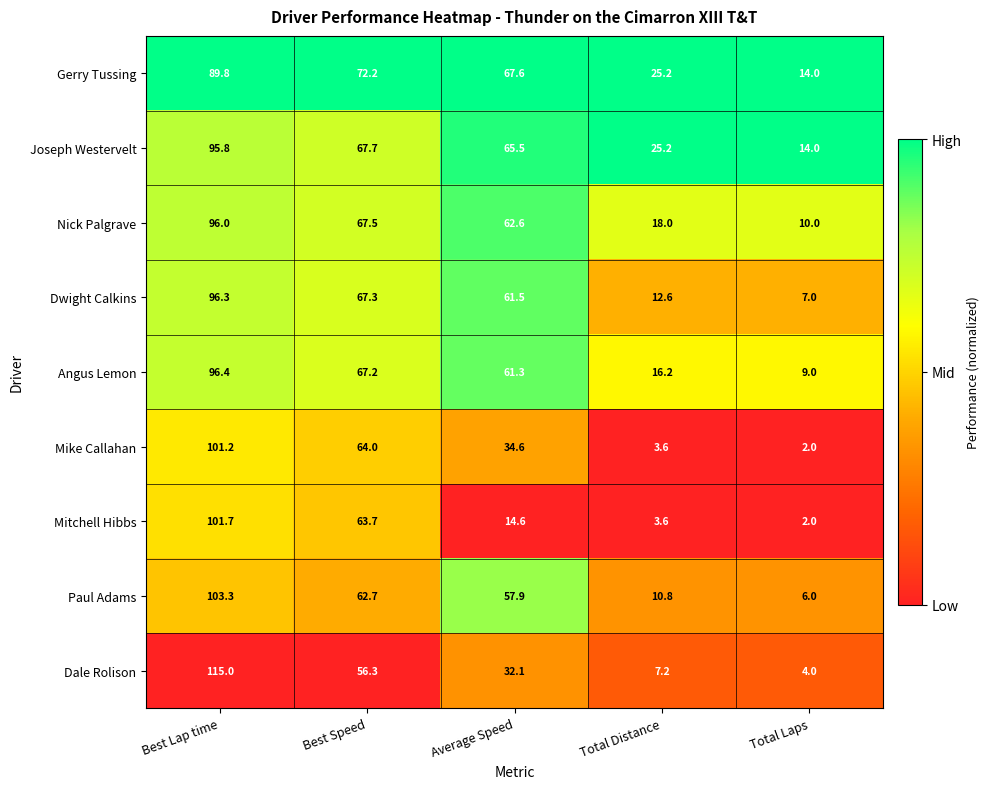

Where does the Dale Rolison series first go above 32?

Best Lap time